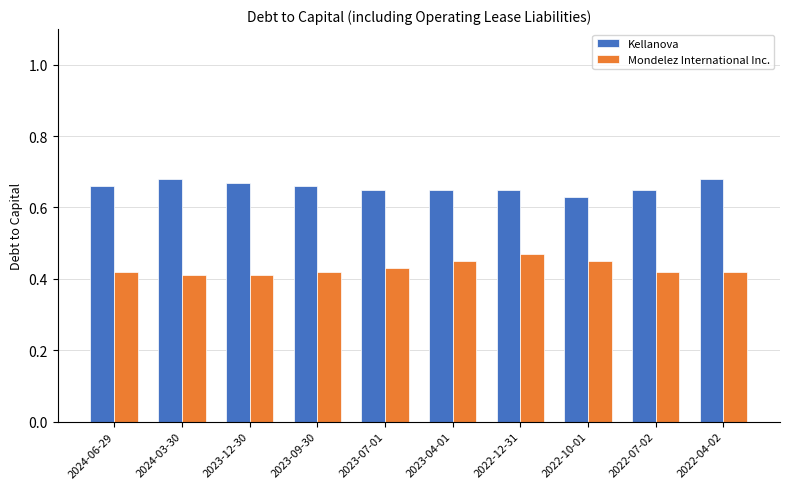

Count the Mondelez International Inc. values in the range 0 to 1.

10